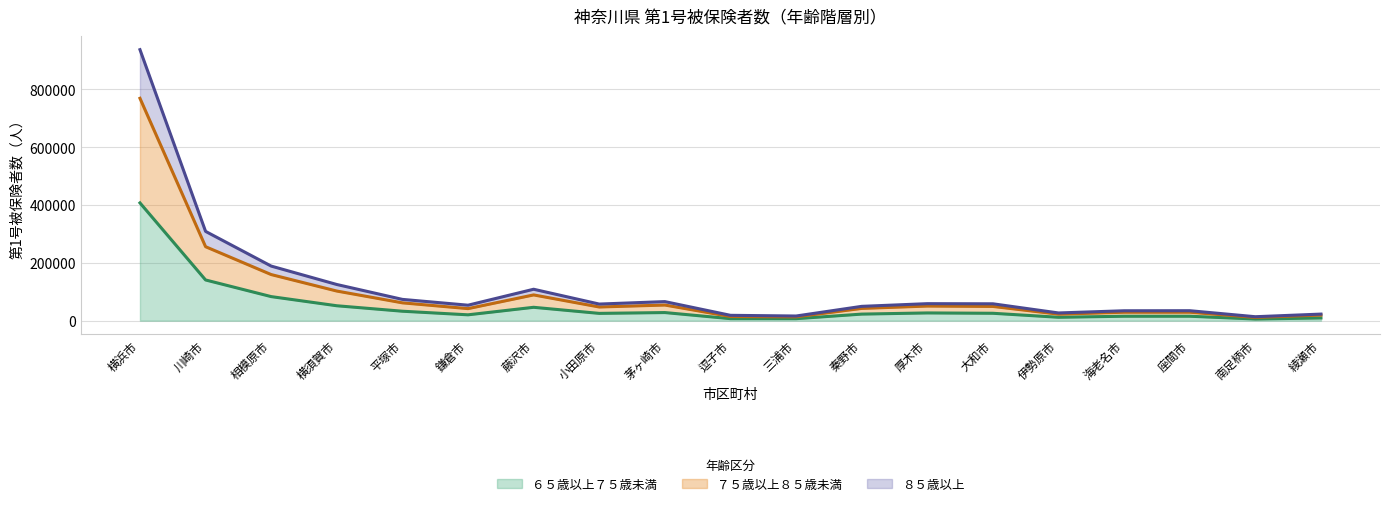

What is the sum of the ６５歳以上７５歳未満 values at 伊勢原市 and 海老名市?

27121